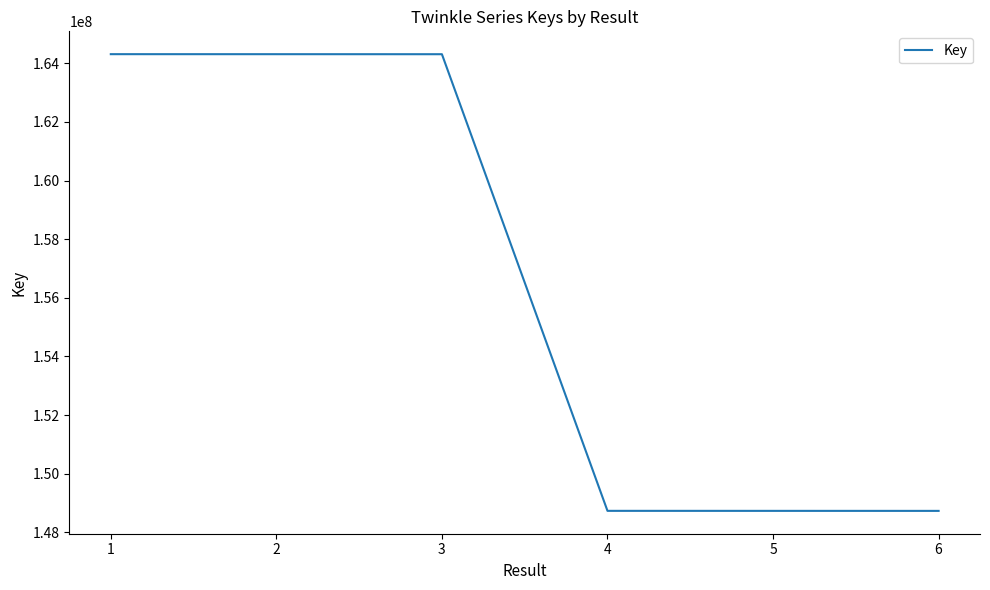

What is the minimum value shown in the chart?

148731626